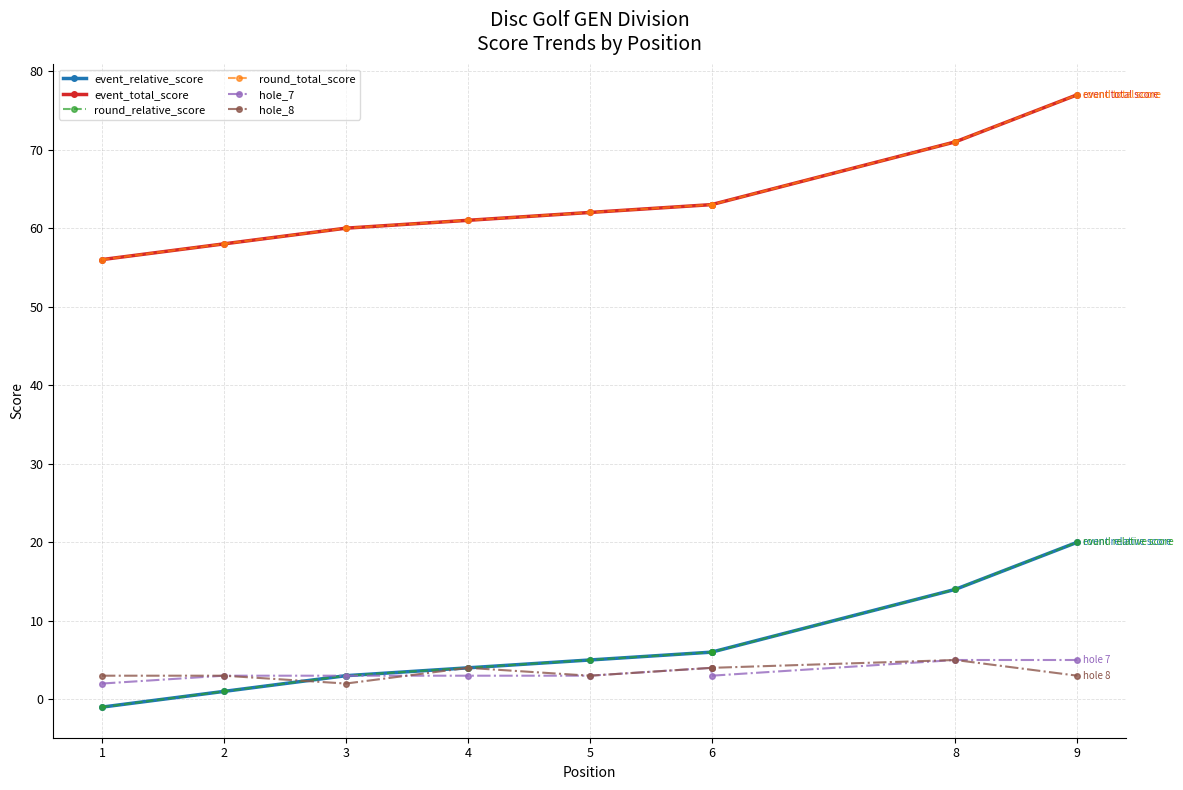

Which series has the widest spread of values?

event_relative_score